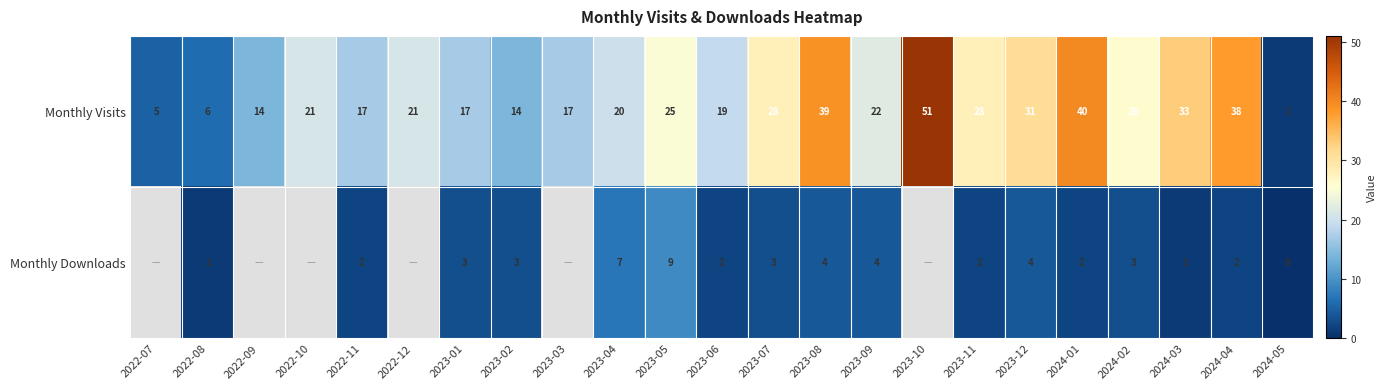

What is the total value across all series at 2023-04?

27